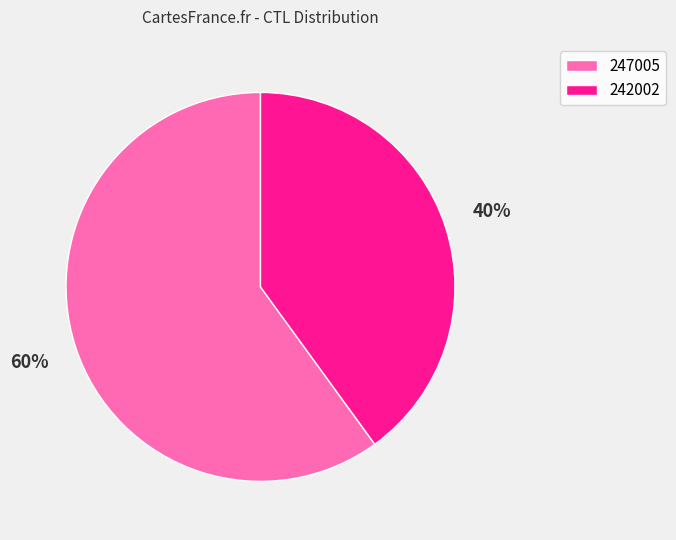

The 242002 slice represents 40% of the pie. True or false?

True